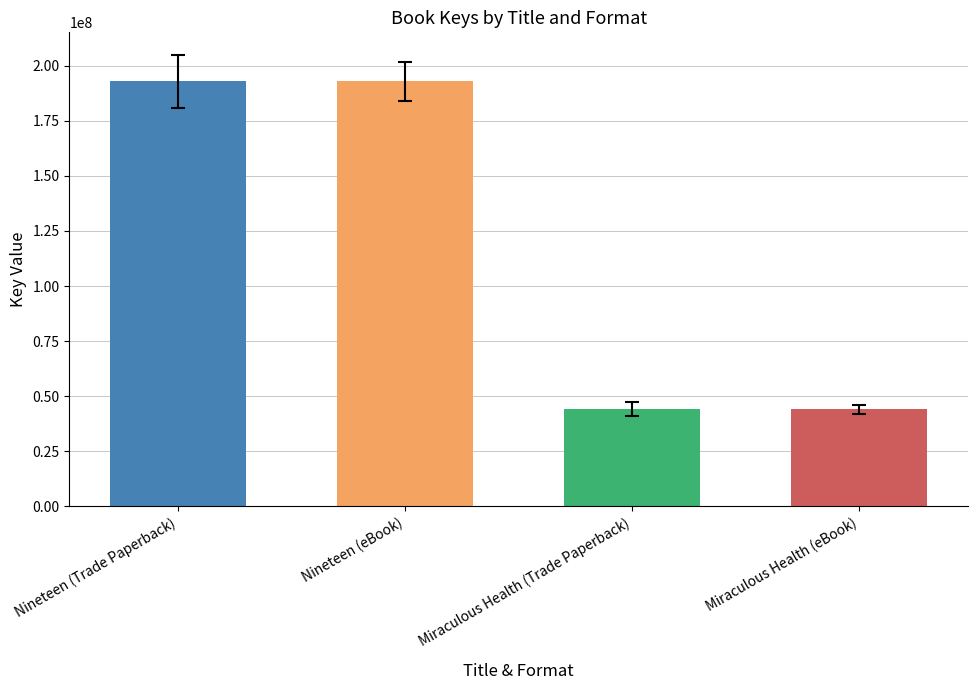

Reading right to left, list all the values displayed in this chart.

44186244	44186244	192878582	192878582